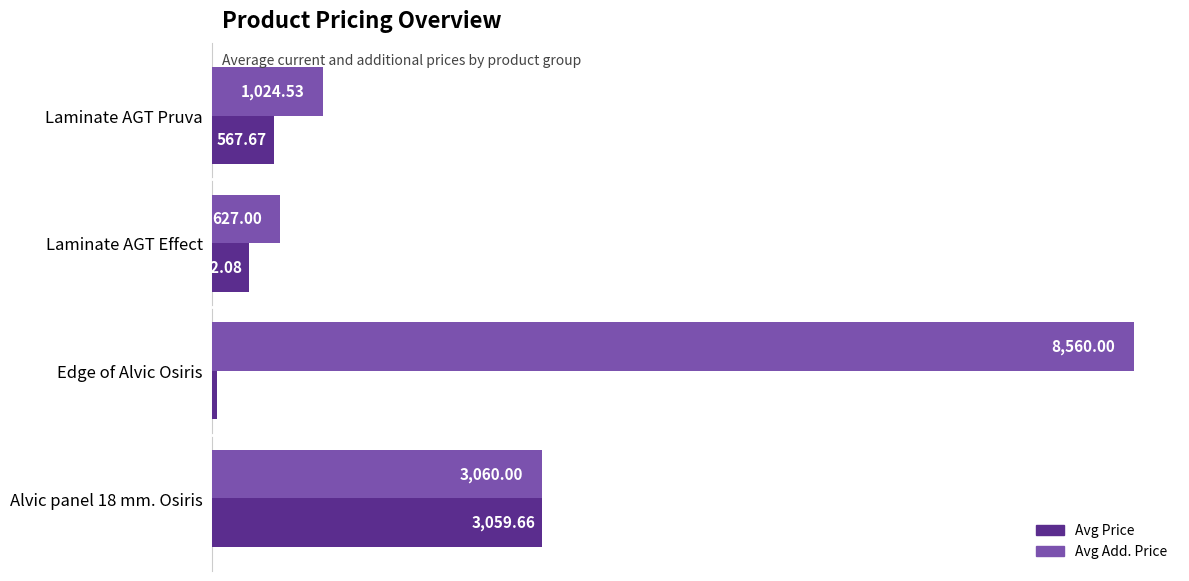

Which series has the largest range (max minus min)?

Avg Add. Price